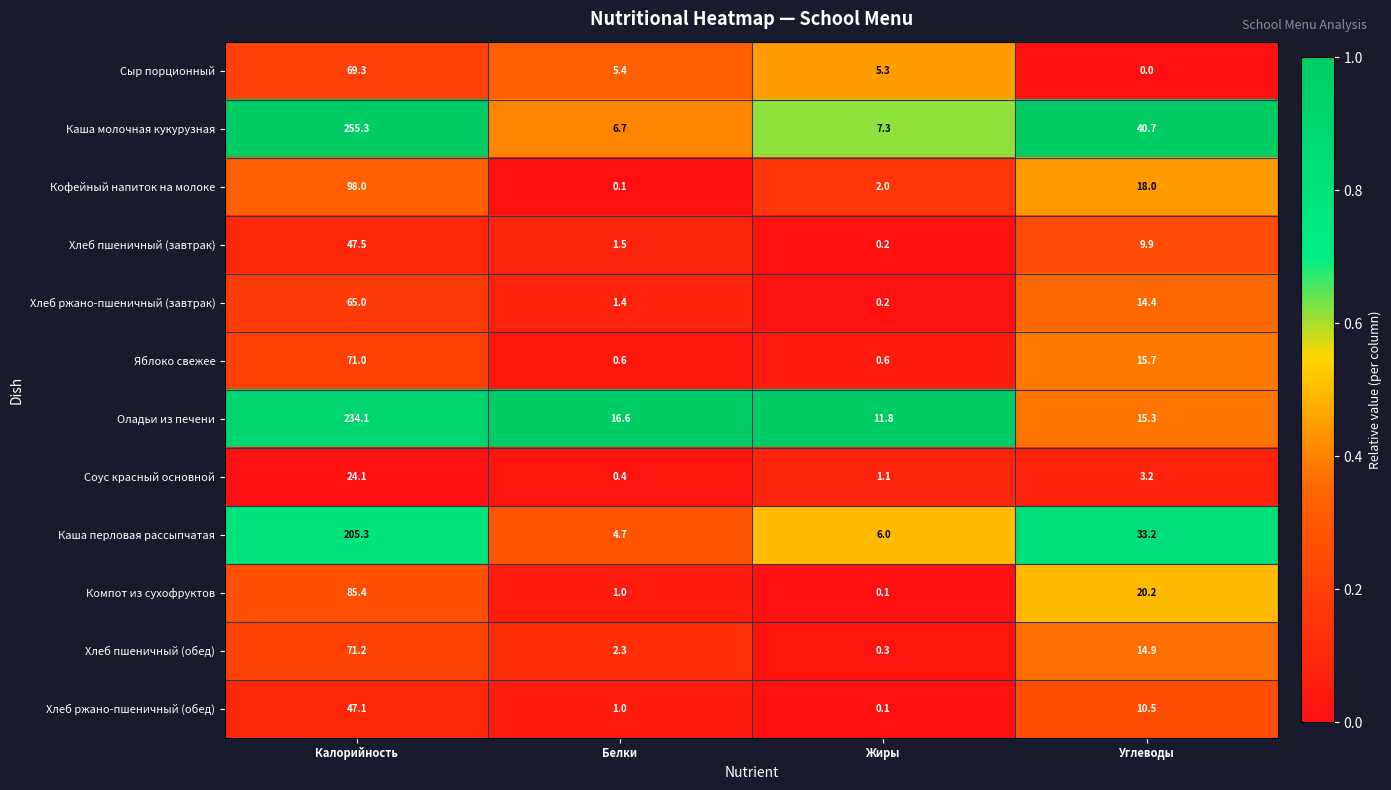

At how many categories does at least one series exceed 0?

4